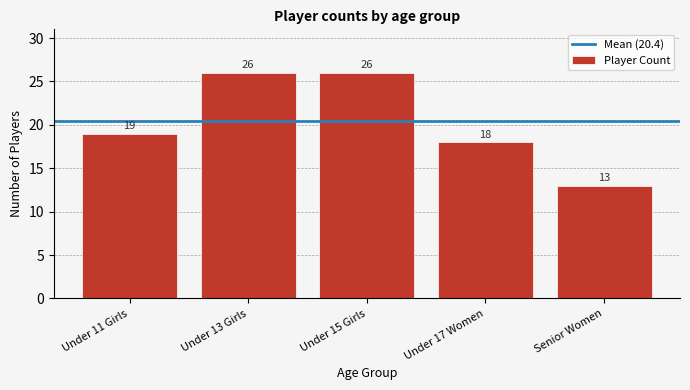

Reading left to right, list all the values displayed in this chart.

19	26	26	18	13